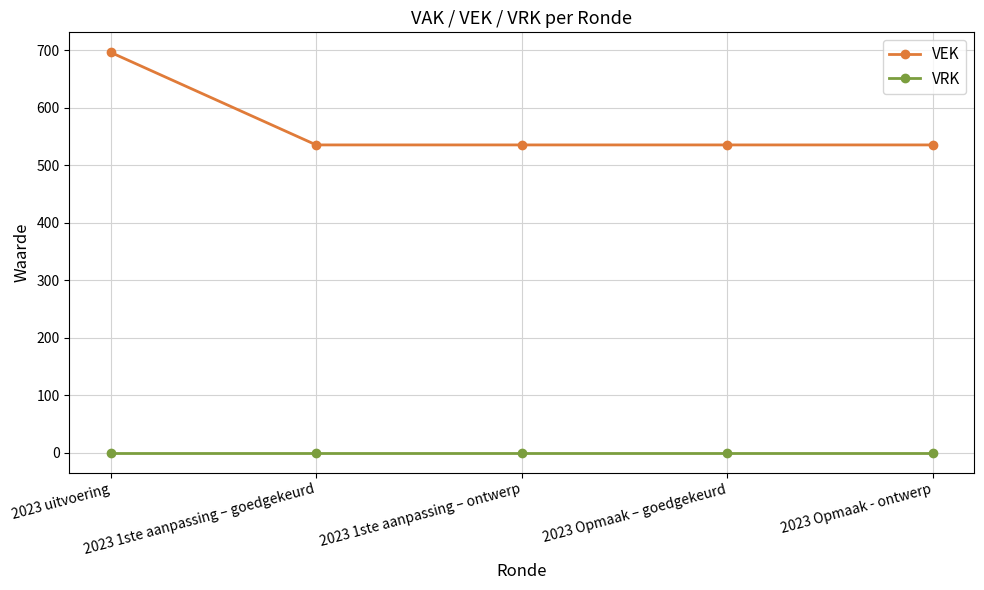

True or false: VRK has a value of 0 at 2023 Opmaak - ontwerp.

True